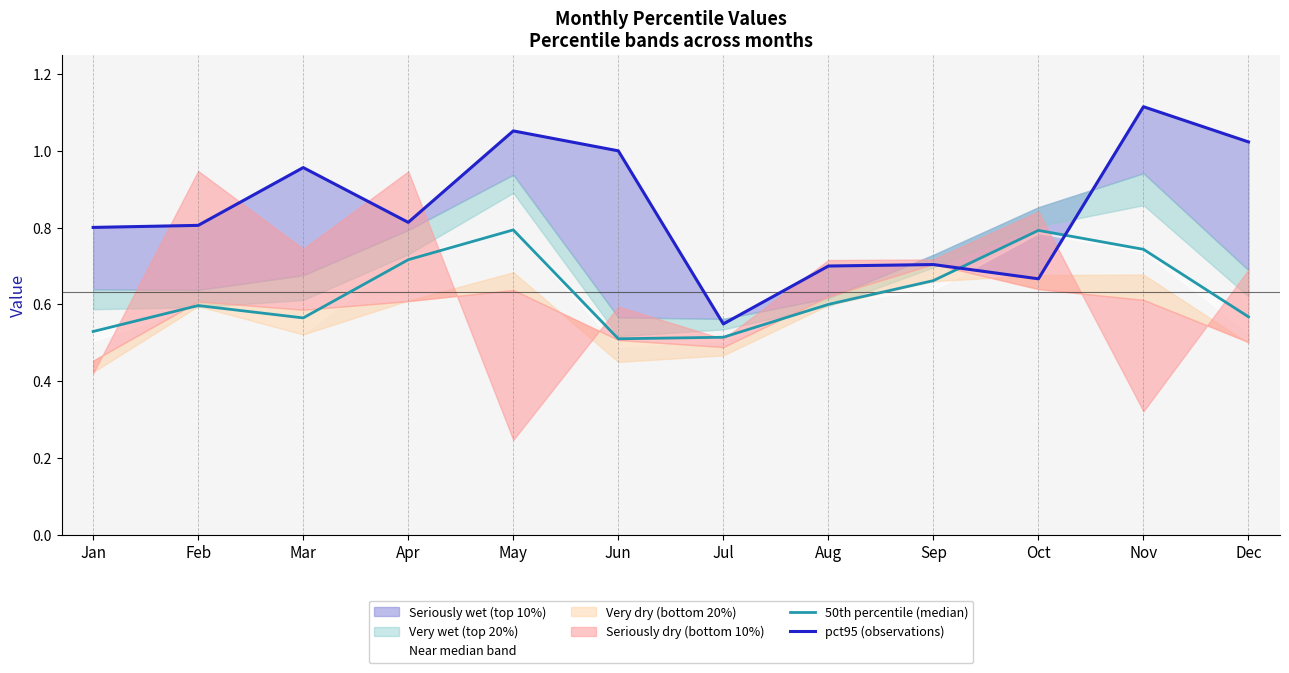

The 50th percentile (median) series shows 0.5 at Jun. True or false?

True